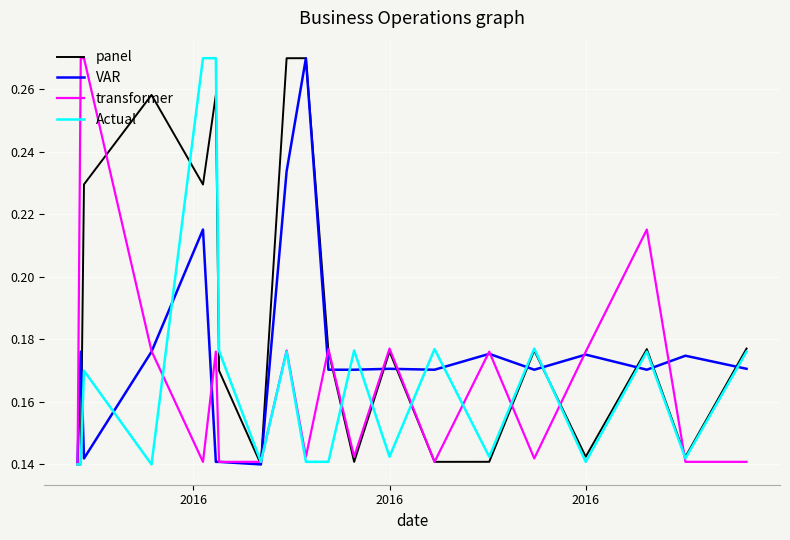

Which series has the largest total across all categories?

panel